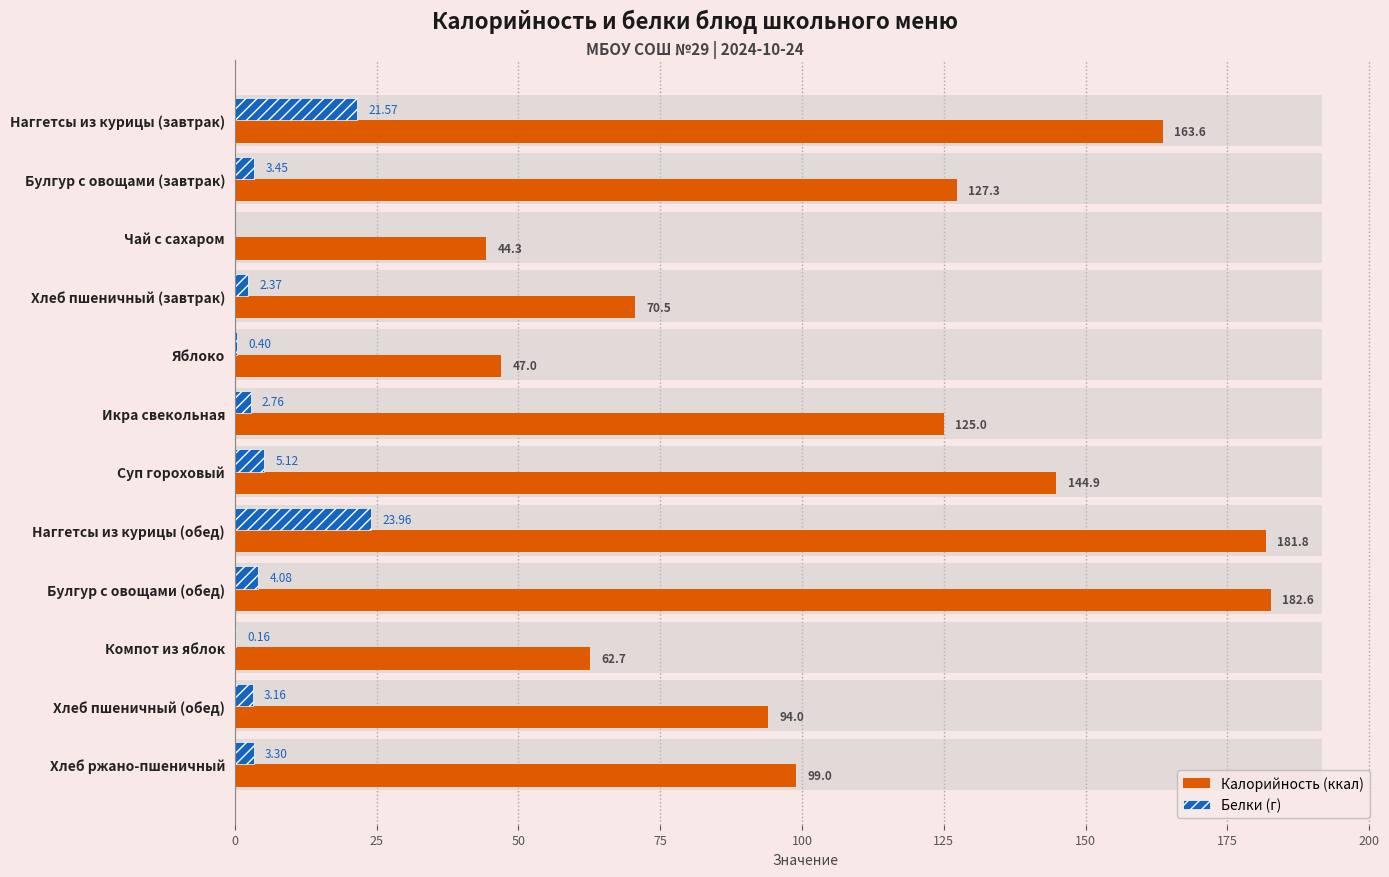

What is the approximate value of Белки (г) at Наггетсы из курицы (обед)?

24.0